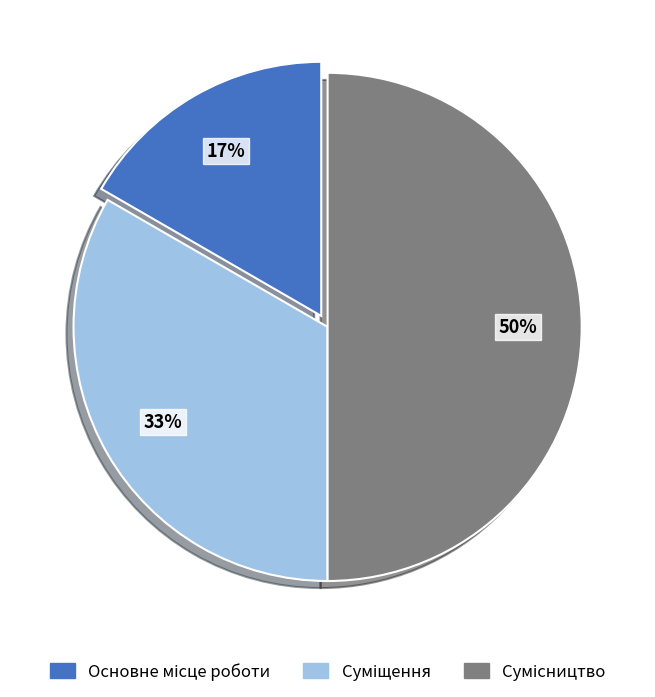

Count the number of slices in the pie.

3